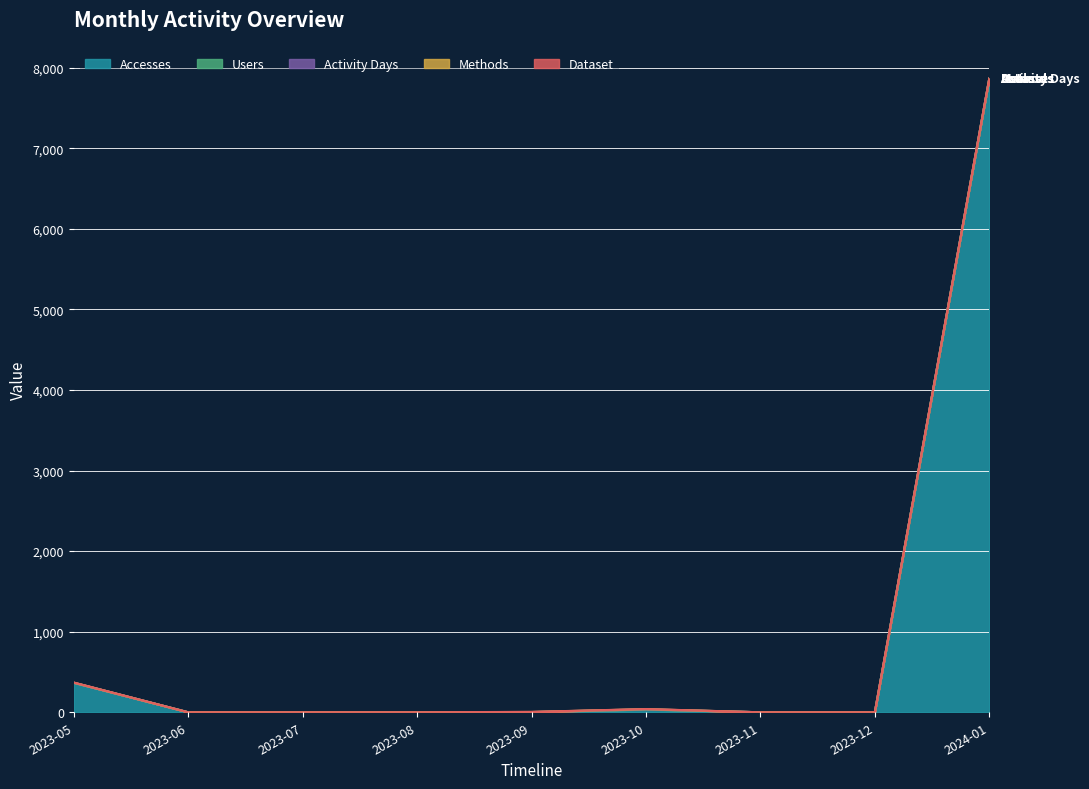

List the labels in order of Methods value, smallest first.

2023-06, 2023-07, 2023-08, 2023-11, 2023-12, 2023-05, 2023-09, 2023-10, 2024-01